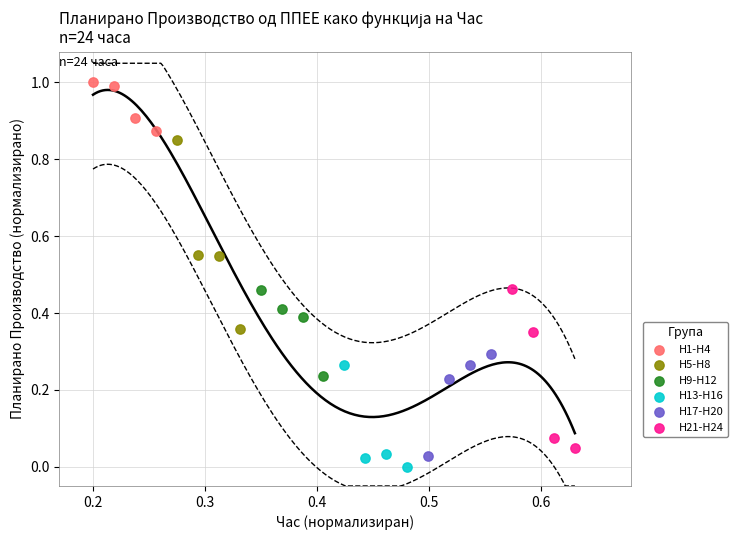

Which series has the largest Y range (max minus min)?

H5-H8